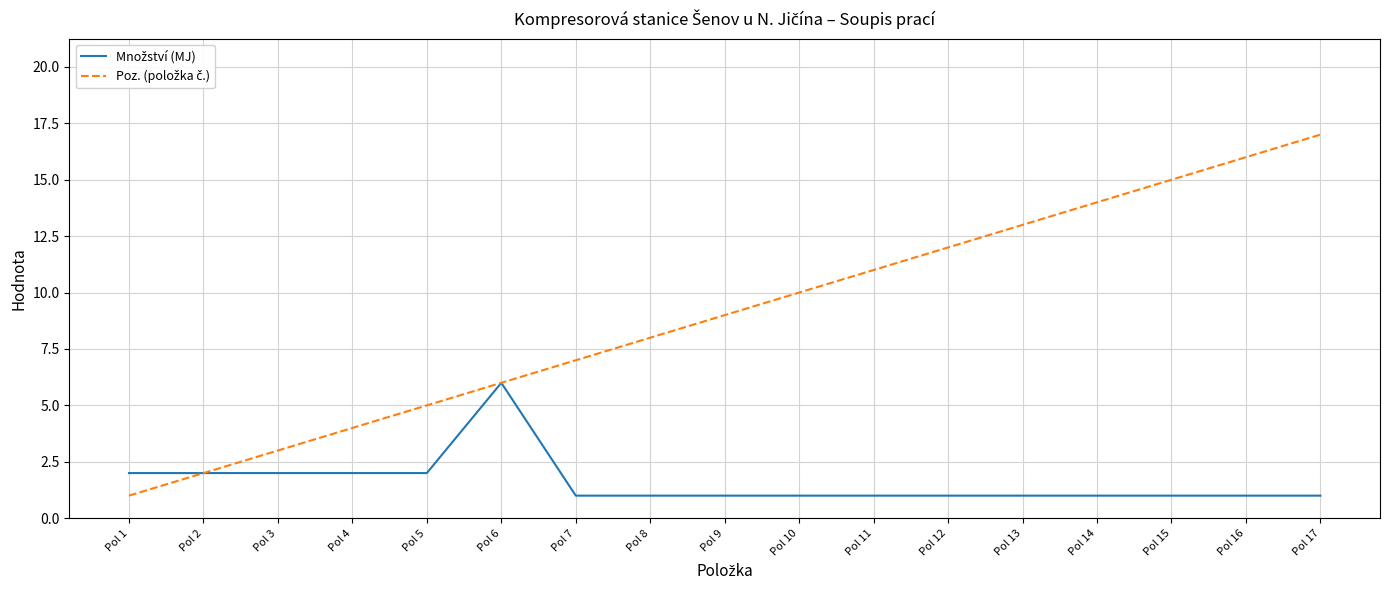

At which category is the sum across all series the highest?

Pol 17